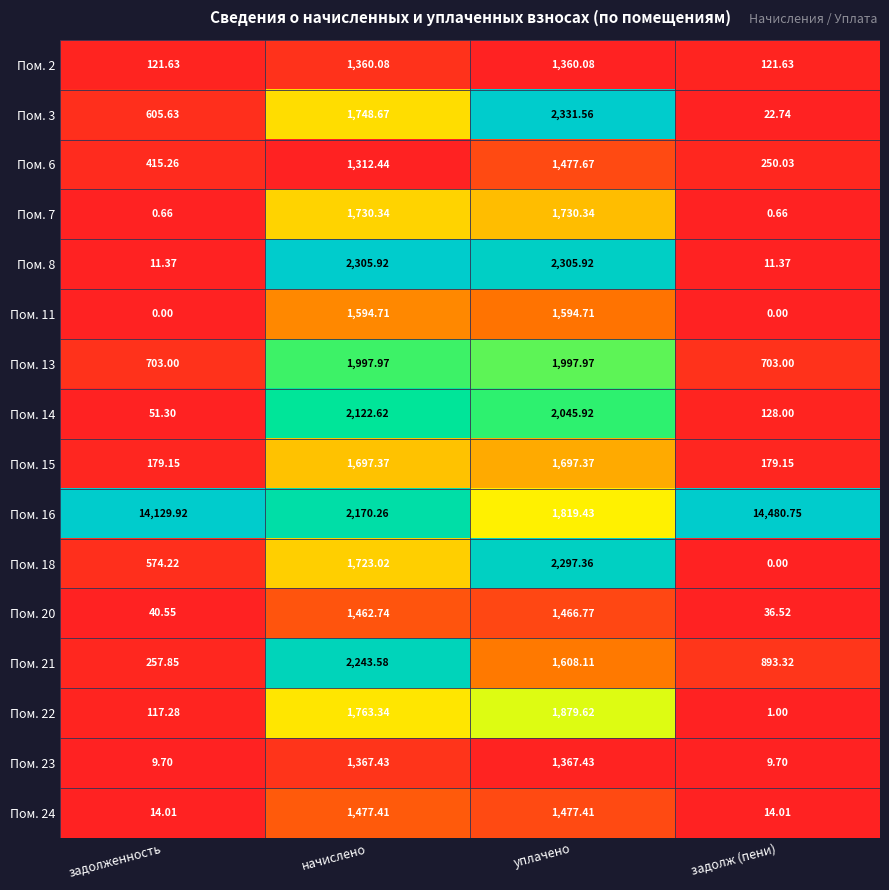

List the labels in order of Пом. 14 value, smallest first.

задолженность, задолж (пени), уплачено, начислено